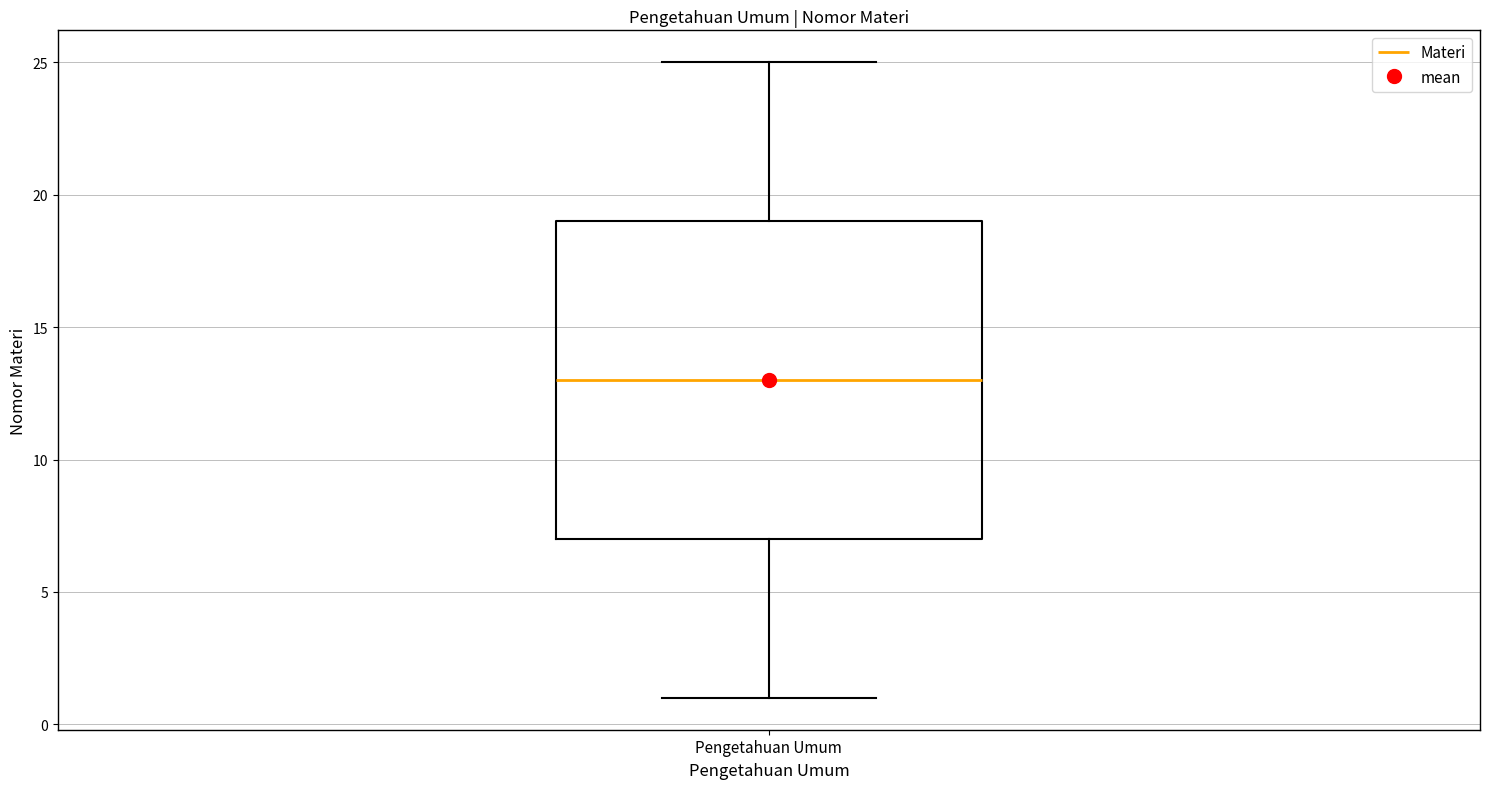

Read this box plot against the y-axis: the position of the median line, the range covered by the box, and the ends of both whiskers. The values are not printed on the chart, so give them approximately, as read against the axis.

median 13, box 7 to 19, whiskers 1 to 25